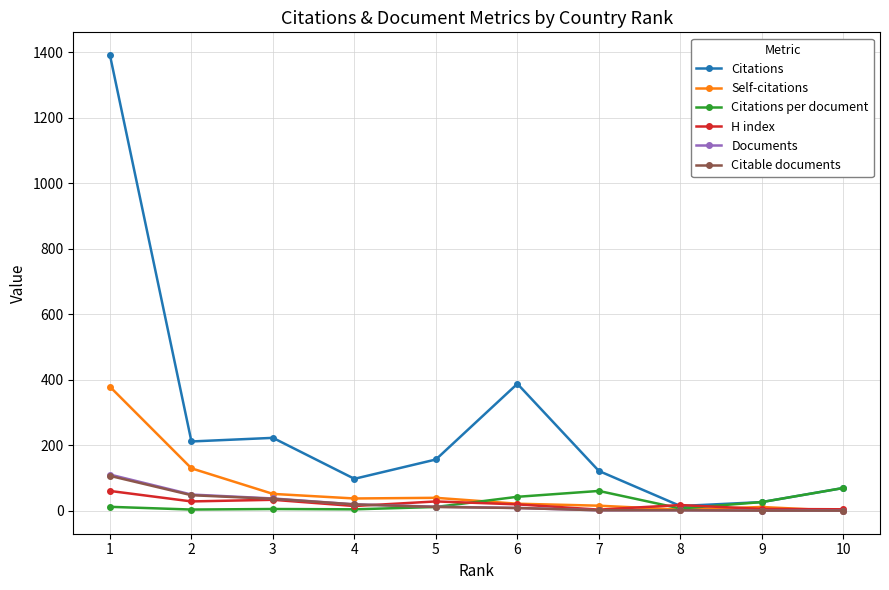

What is the value of the H index point at the 7th from the left?

4.0